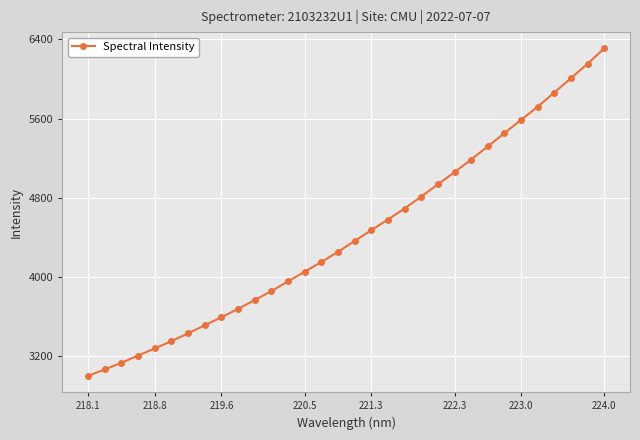

True or false: the data has more than 2 interior local peaks.

False